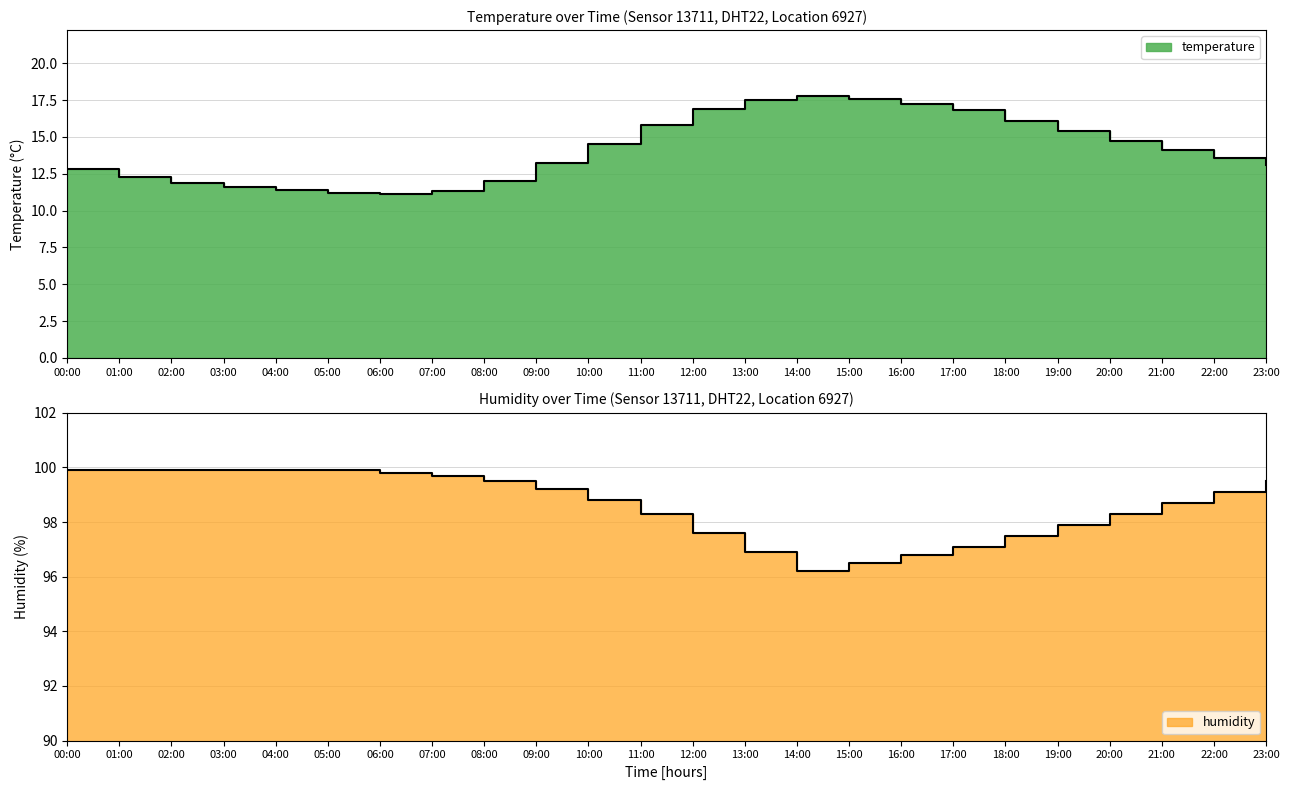

What are all the series names shown in the legend?

temperature, humidity